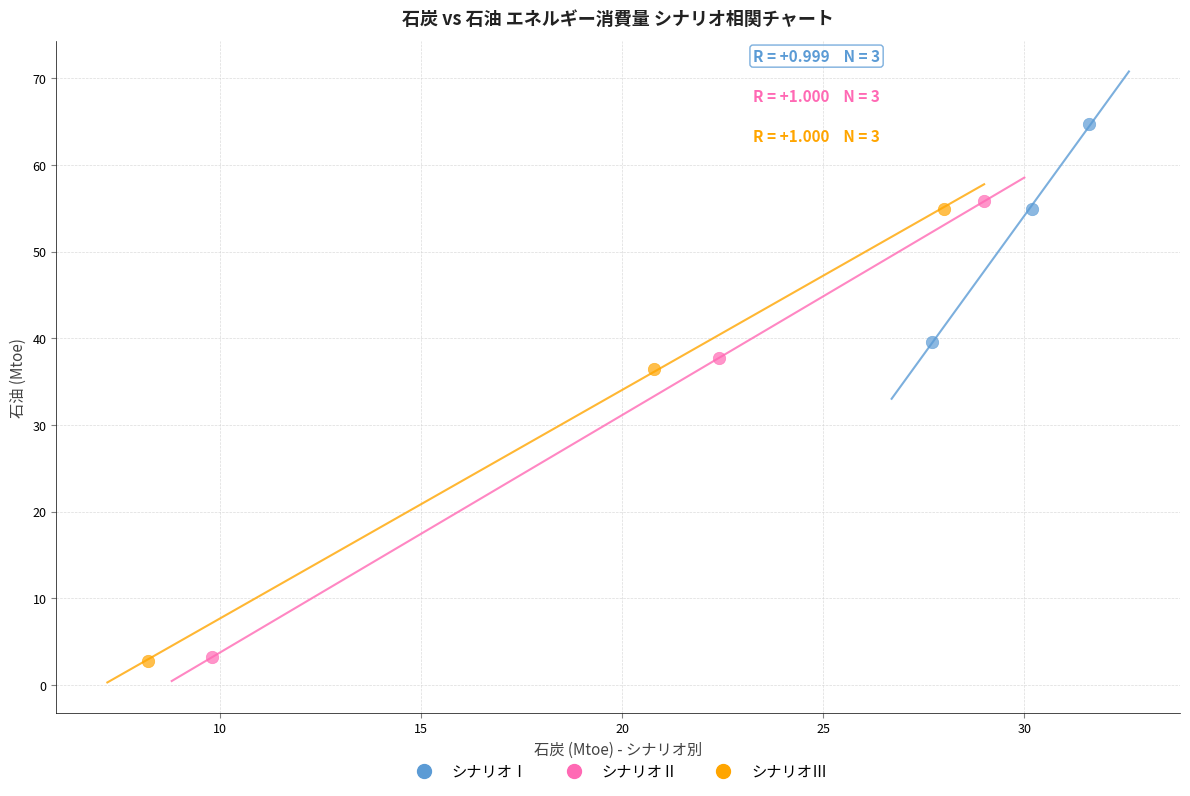

What are all the series names shown in the legend?

シナリオⅠ, シナリオⅡ, シナリオⅢ